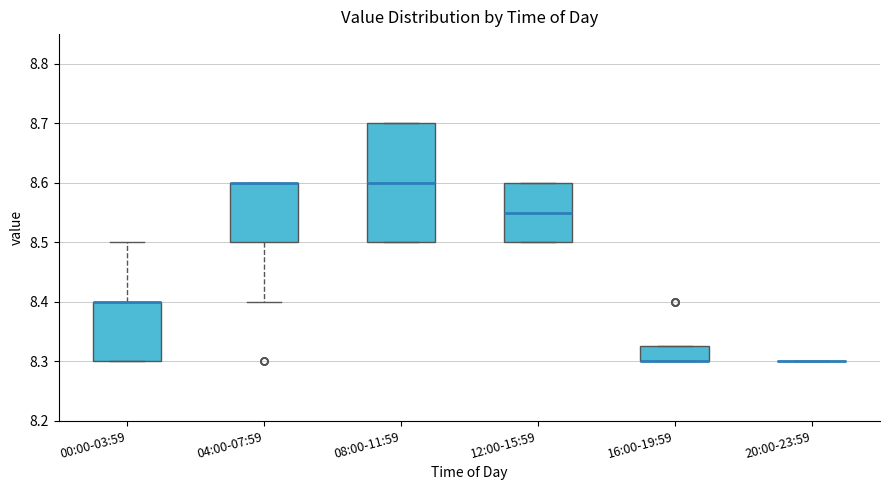

Where is the upper edge of the box for 12:00-15:59 on the y-axis? The values are not printed on the chart, so give them approximately, as read against the axis.

8.60